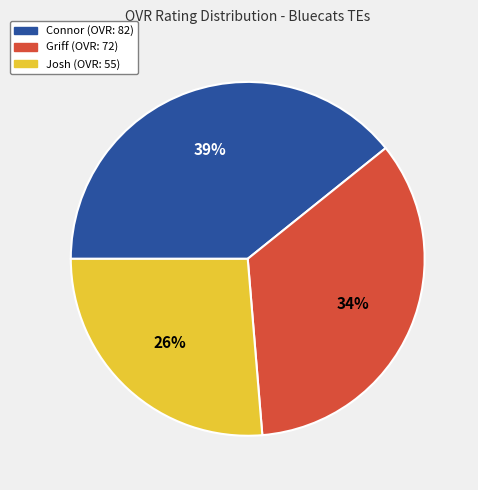

Is the sum of Griff (OVR: 72) and Connor (OVR: 82) greater than half?

Yes